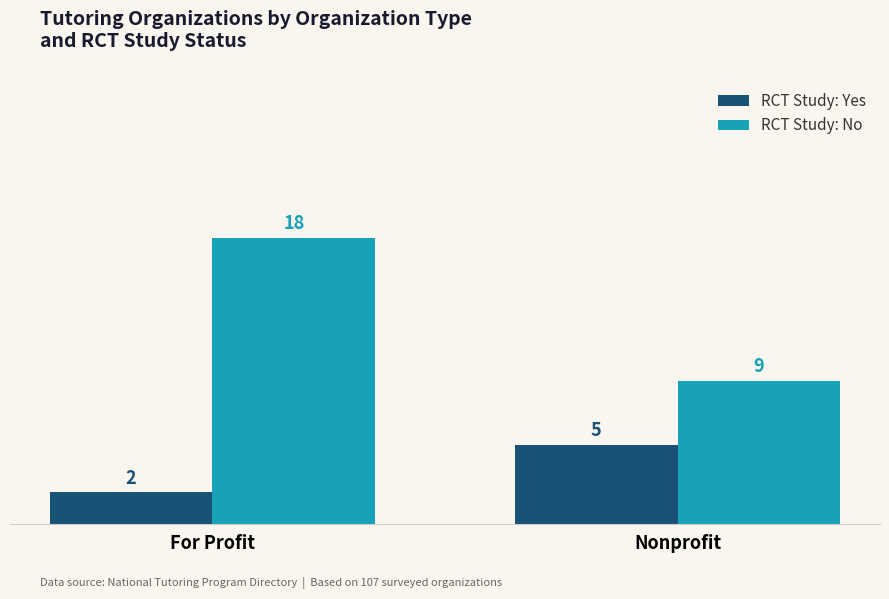

Reading right to left, transcribe all the data shown in this chart.

RCT Study: Yes: Nonprofit=5	For Profit=2
RCT Study: No: Nonprofit=9	For Profit=18